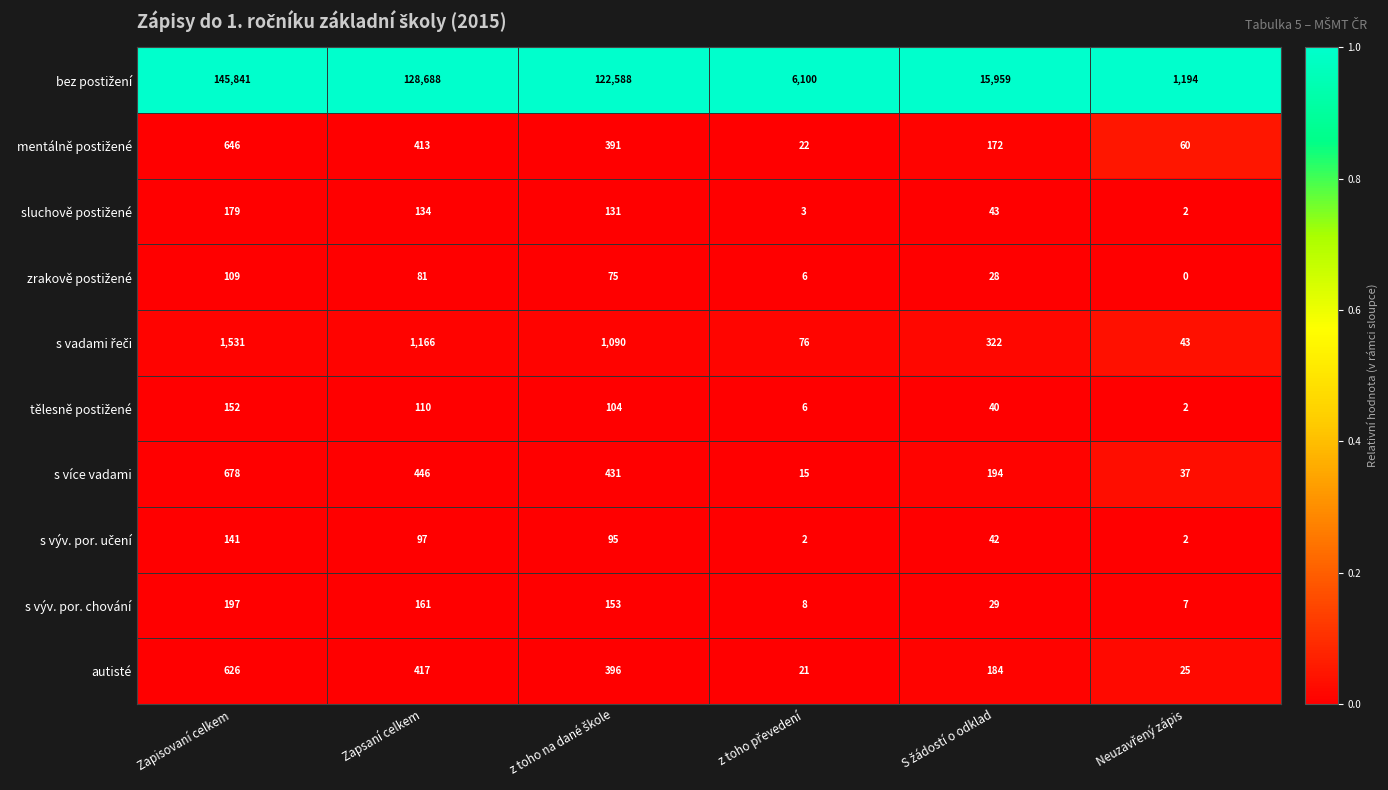

At which category is the sum across all series the highest?

Zapisovaní celkem